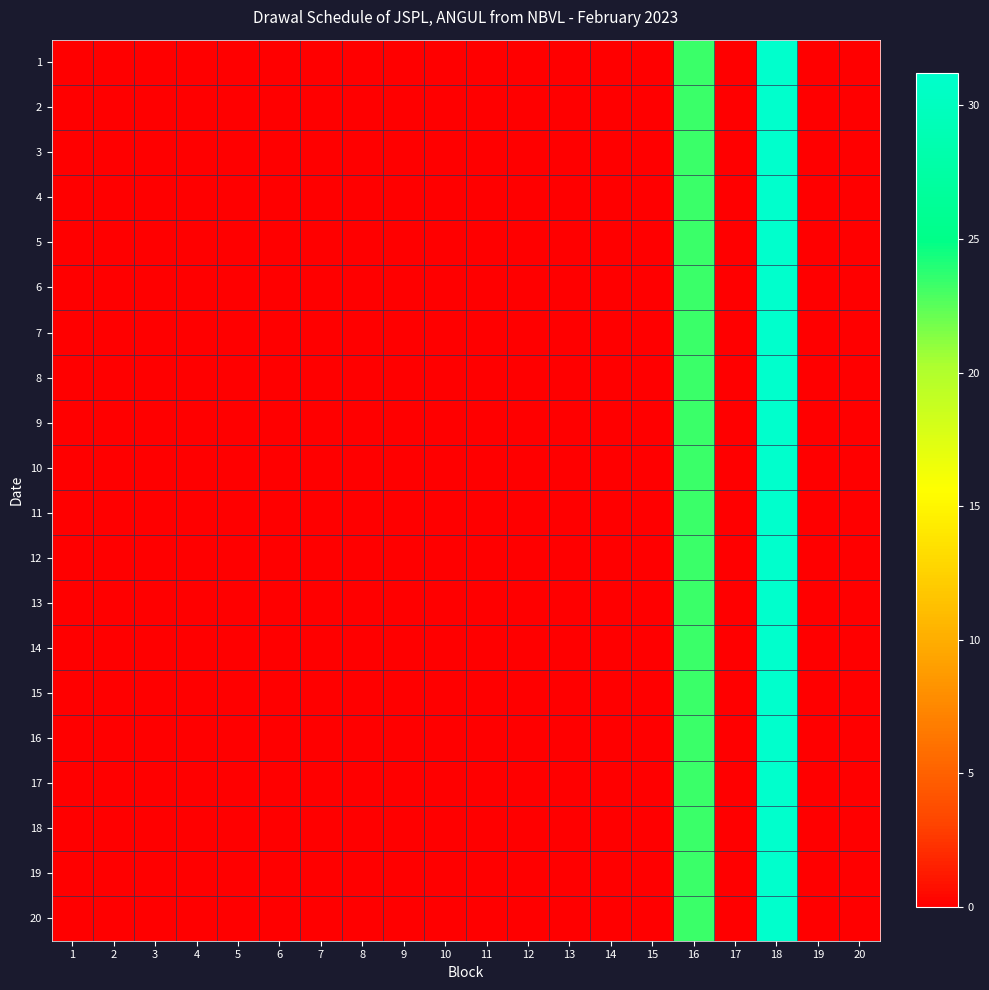

Which label corresponds to the largest value in the chart?

18